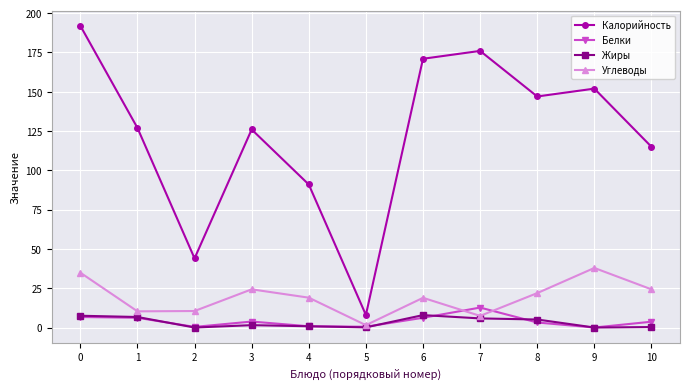

What is the difference between the highest and lowest values at 7?

170.2